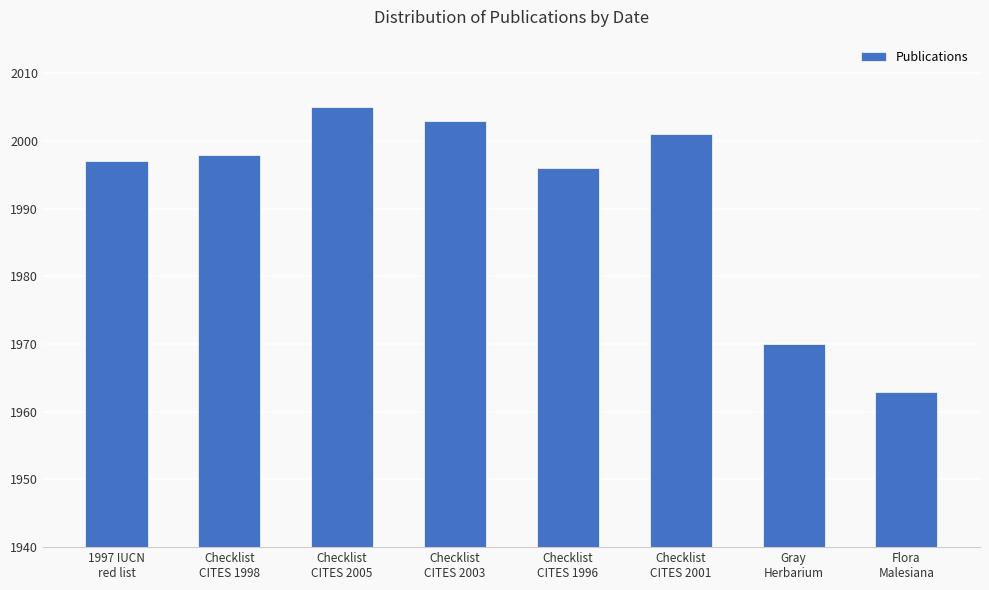

What position from the left is Flora
Malesiana?

8